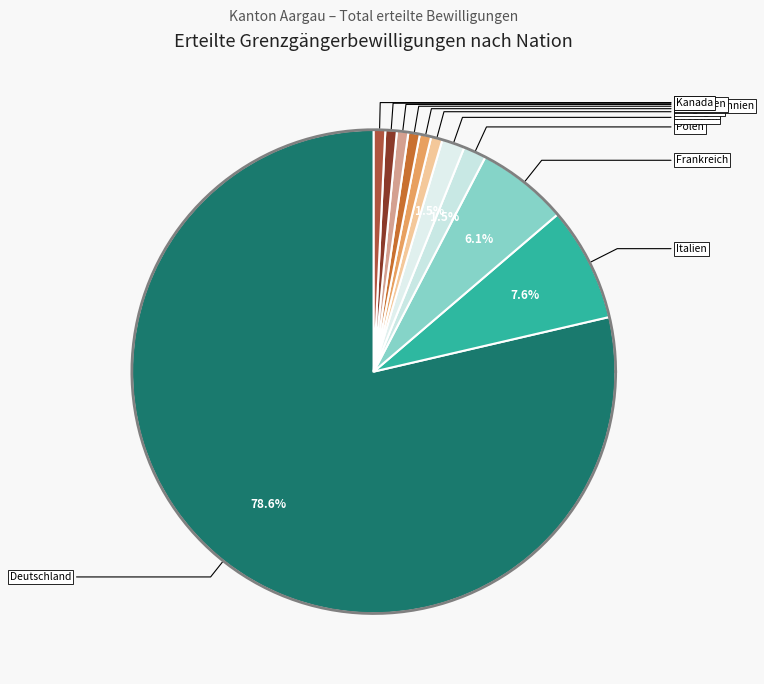

Which slice represents more than half of the pie?

Deutschland